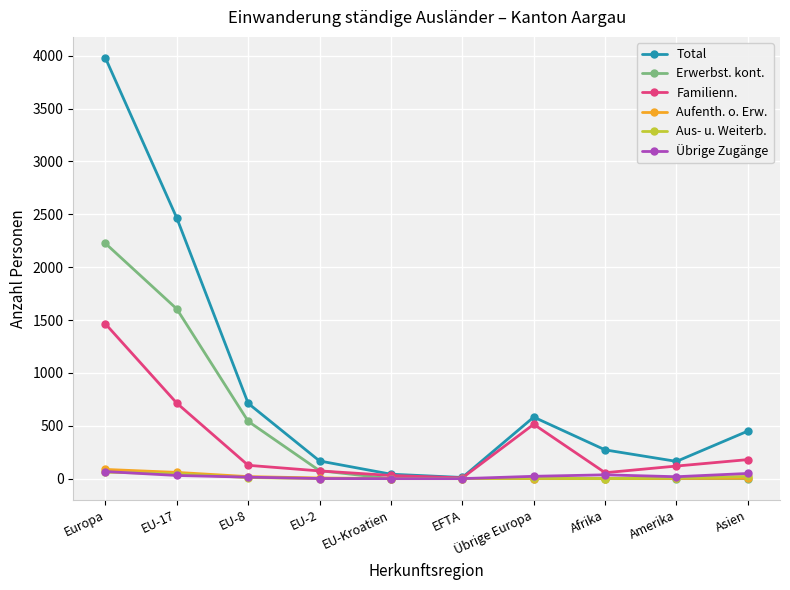

What is the label of the 10th point from the left?

Asien